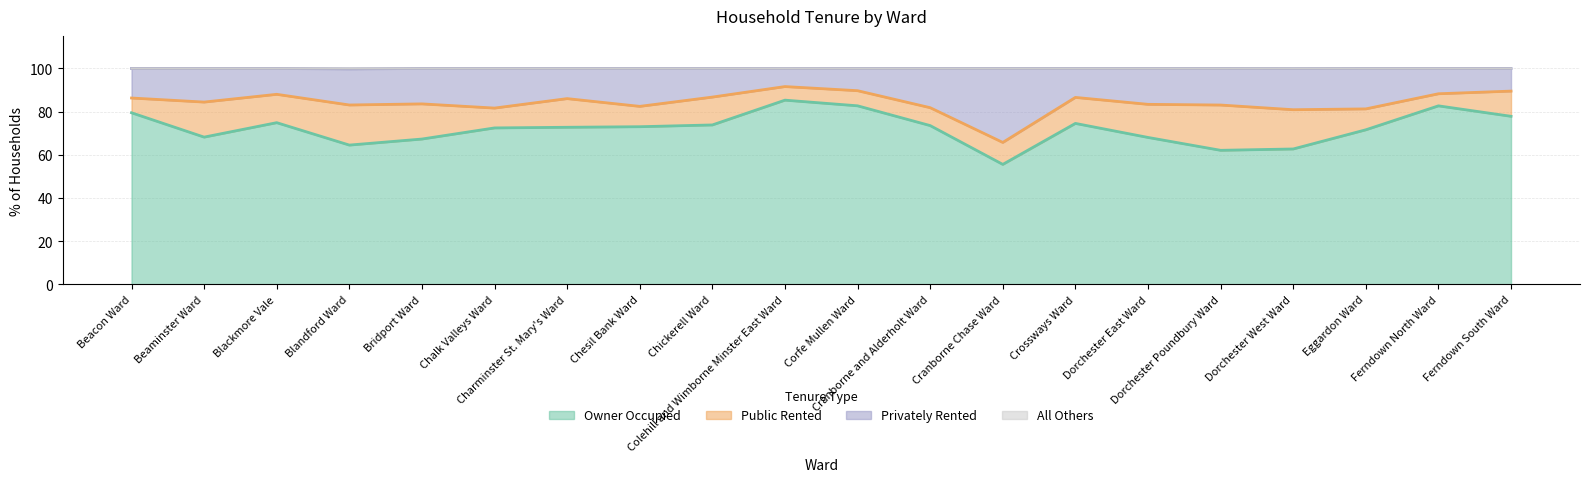

What is the maximum value for Owner Occupied?

85.3